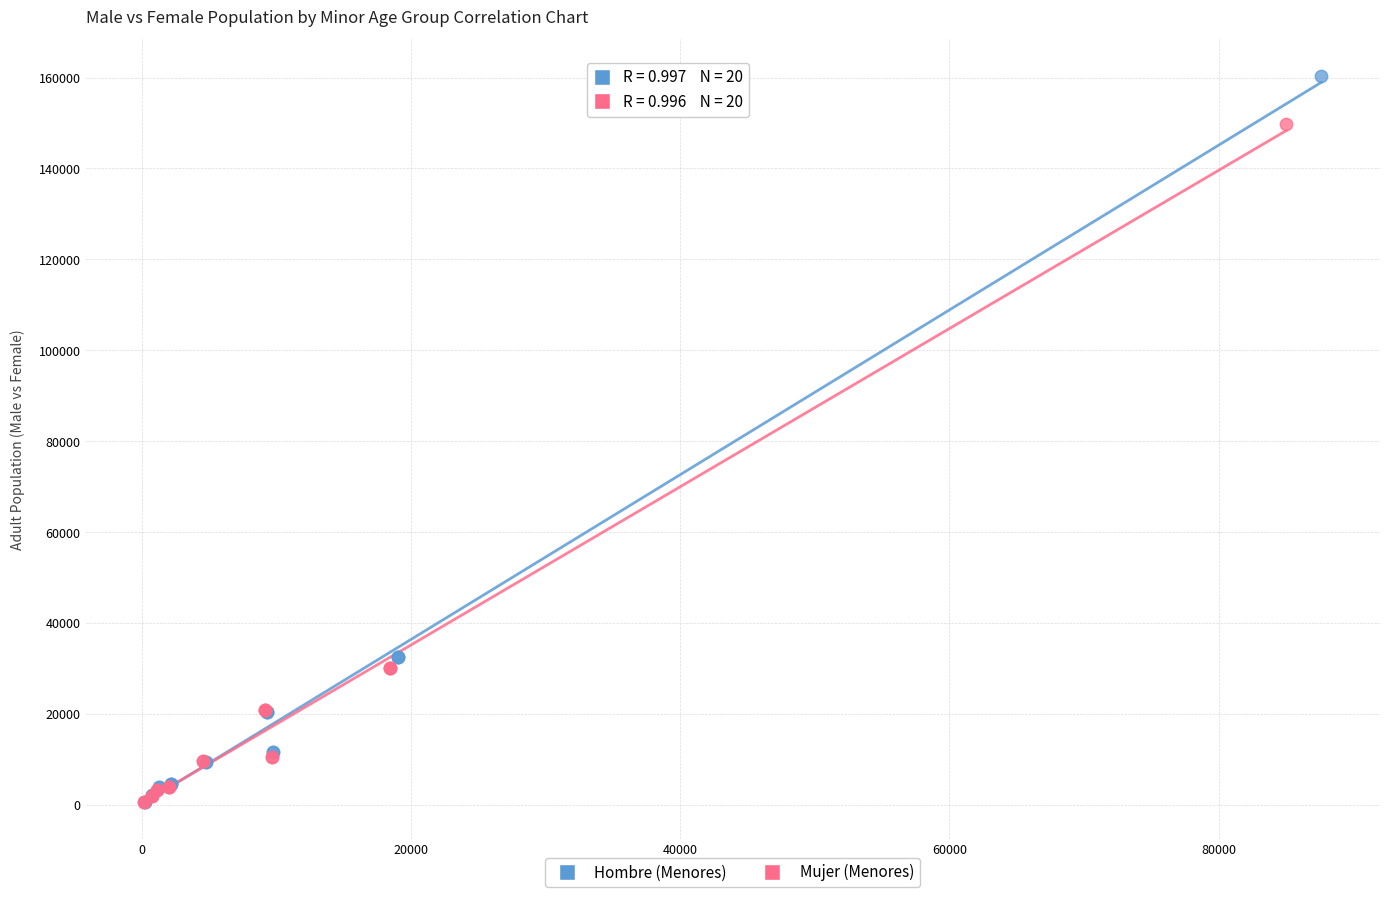

Which series reaches the maximum Y coordinate?

Hombre (Menores)